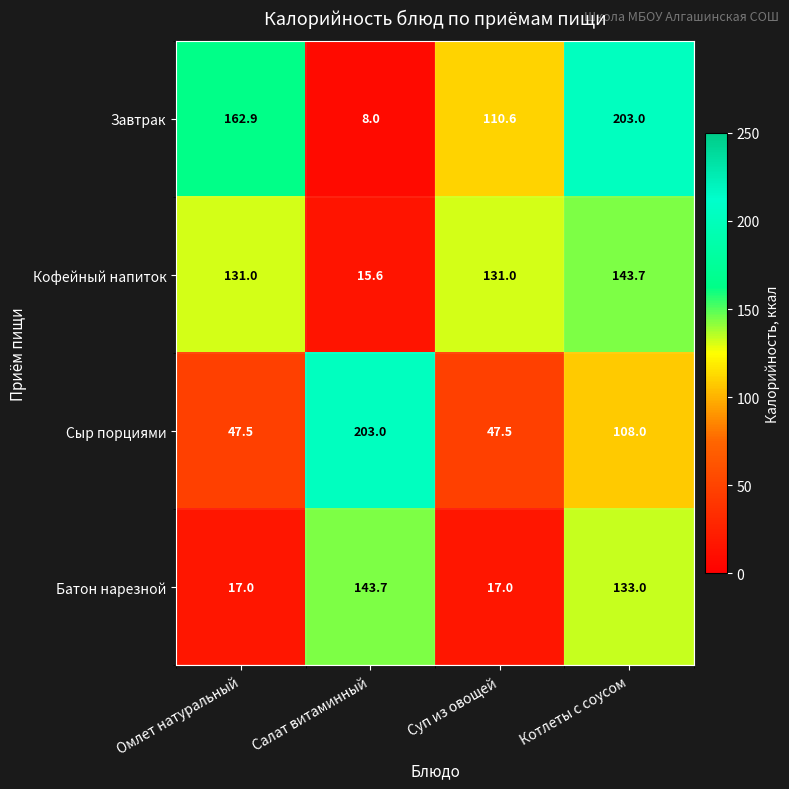

What is the spread (max minus min) of values at Омлет натуральный?

145.9